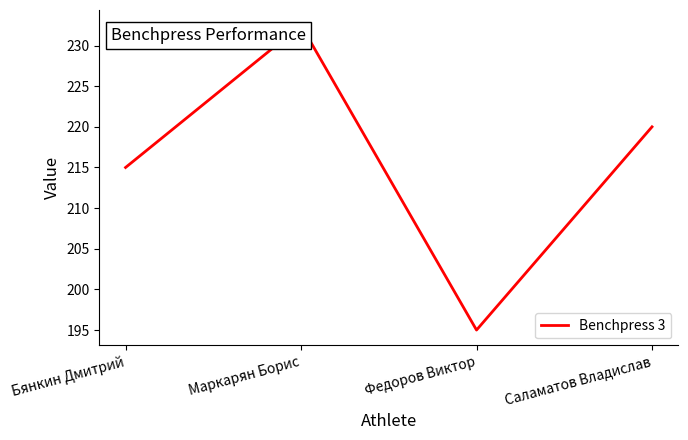

The value at Федоров Виктор is 254.3. True or false?

False